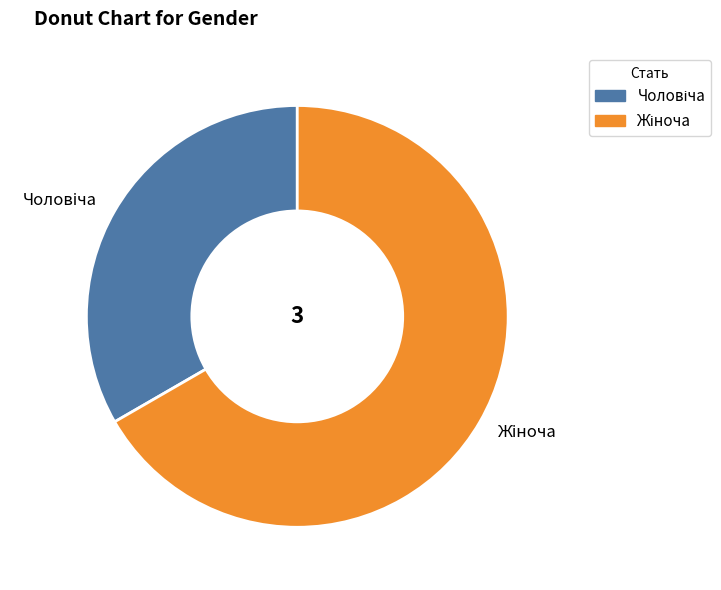

Does any single category account for the majority?

Yes